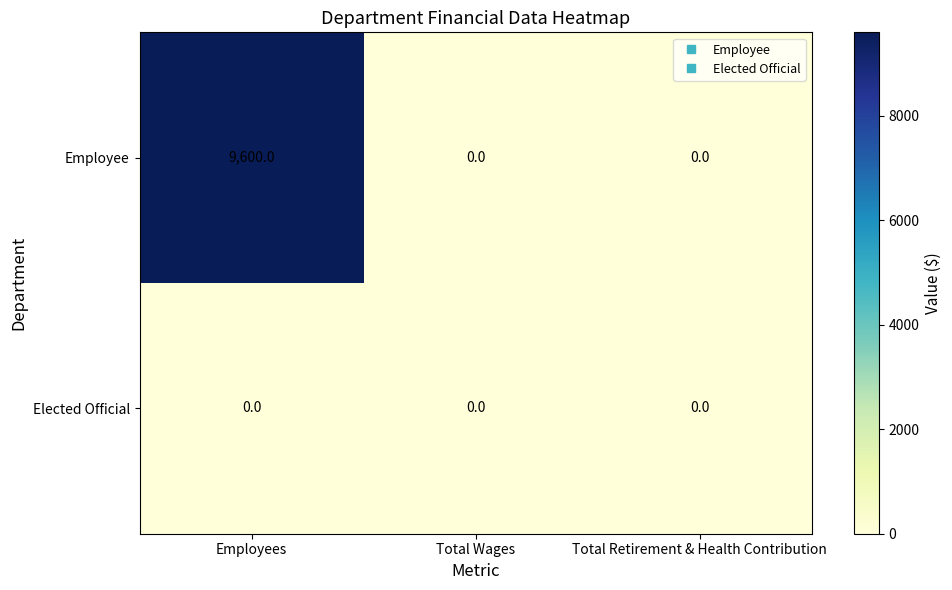

Rank the series at Employees from highest to lowest value.

Employee, Elected Official